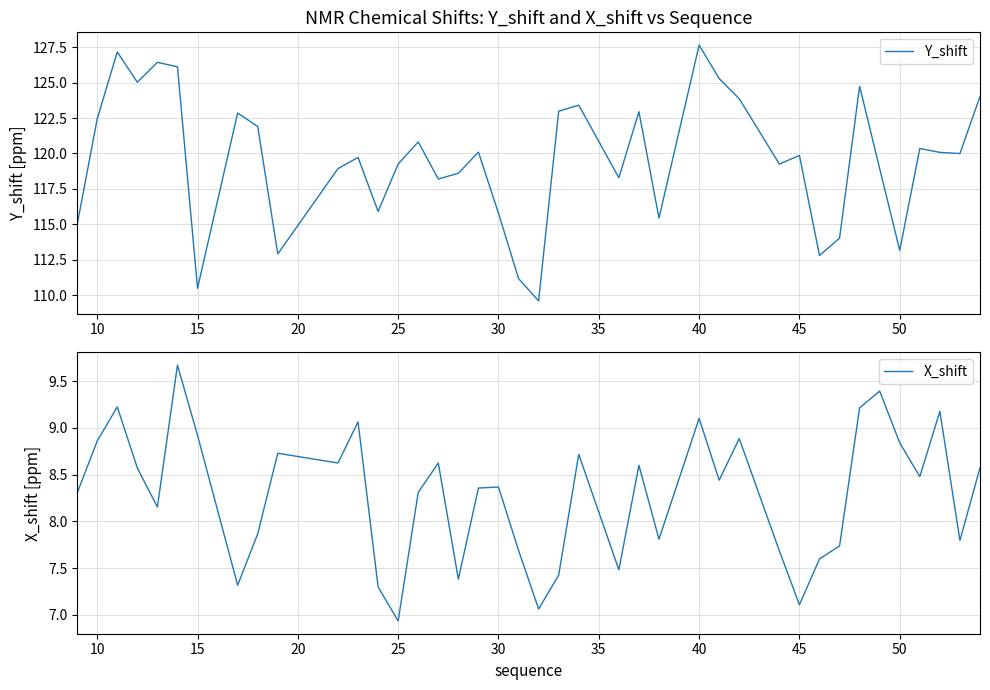

Which series has the largest total across all categories?

Y_shift